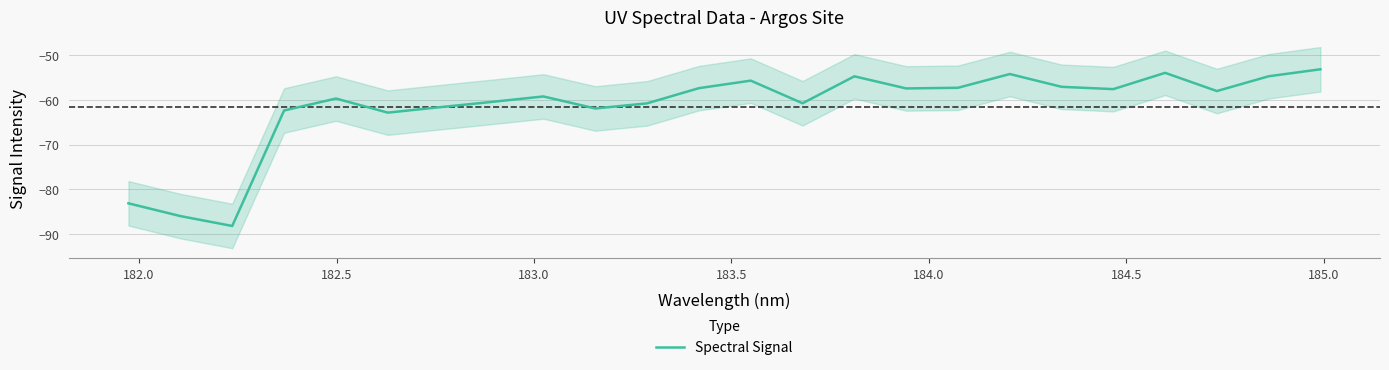

True or false: there are more than 1 points higher than both neighbors.

True